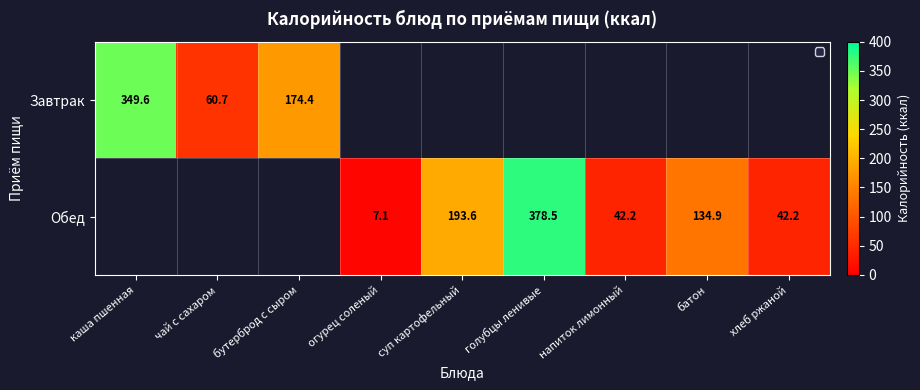

The value of Обед at хлеб ржаной is 26.0. True or false?

False